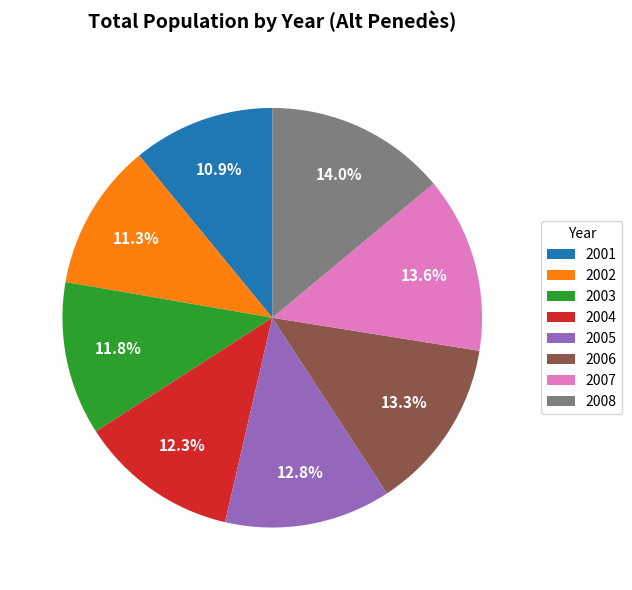

To the nearest percent, what is the average slice percentage?

12%